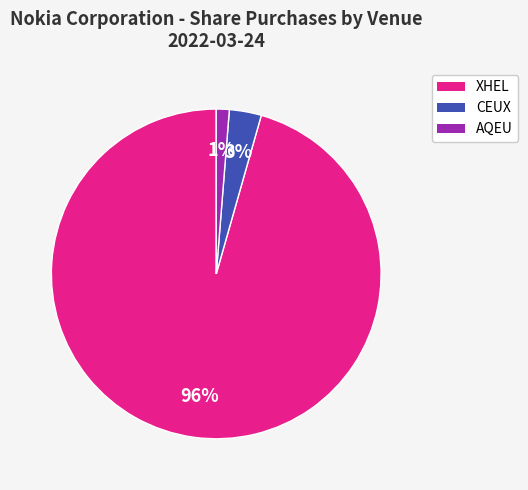

Between AQEU and CEUX, which is larger?

CEUX